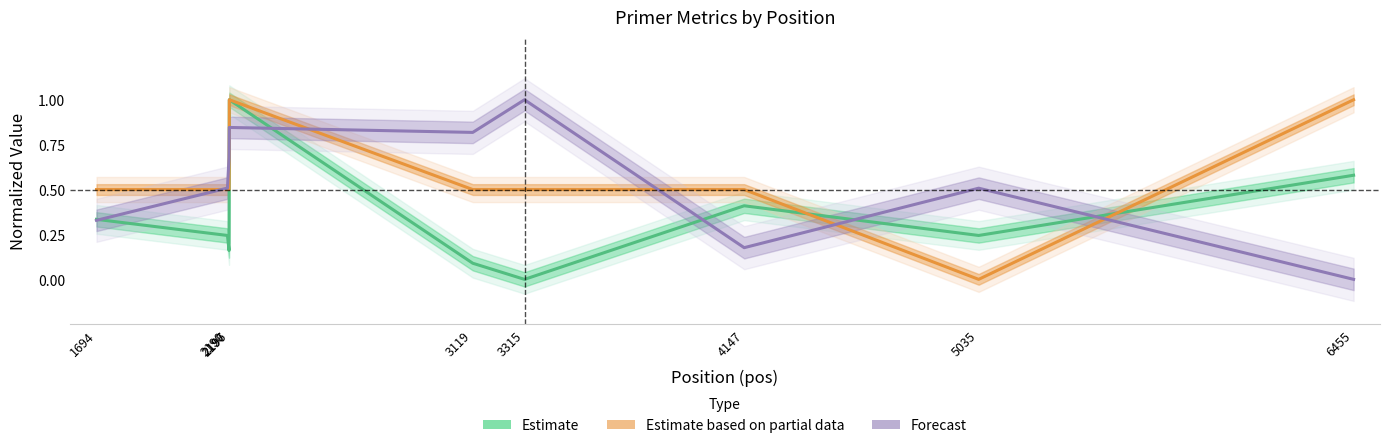

What is the difference between the Estimate based on partial data values at 5035 and 3119?

0.5